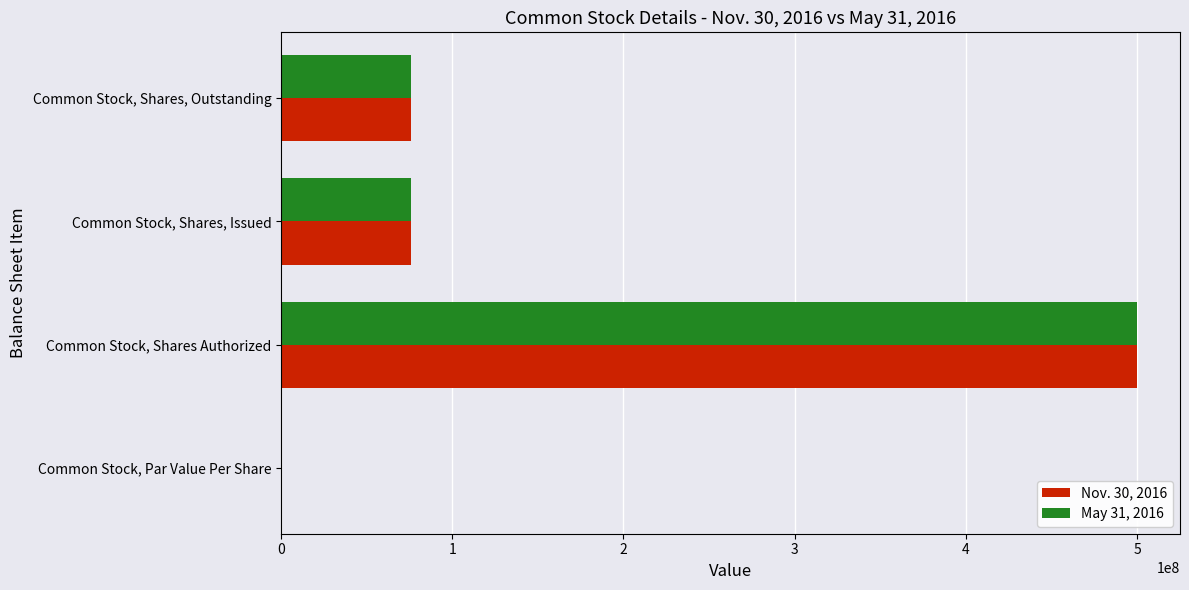

At which category is the sum across all series the highest?

Common Stock, Shares Authorized